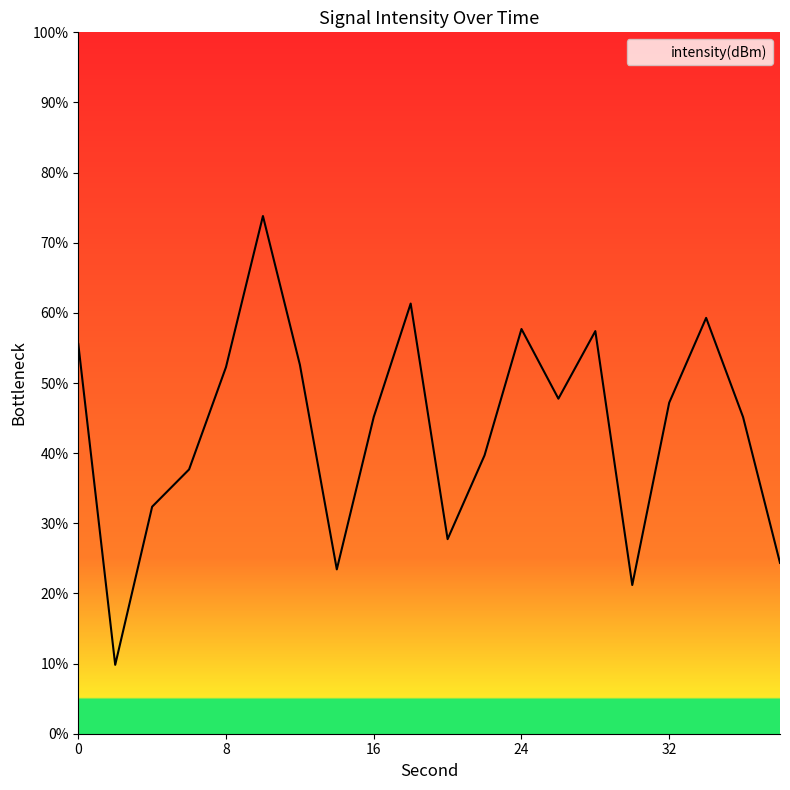

What is the greatest value displayed?

73.8